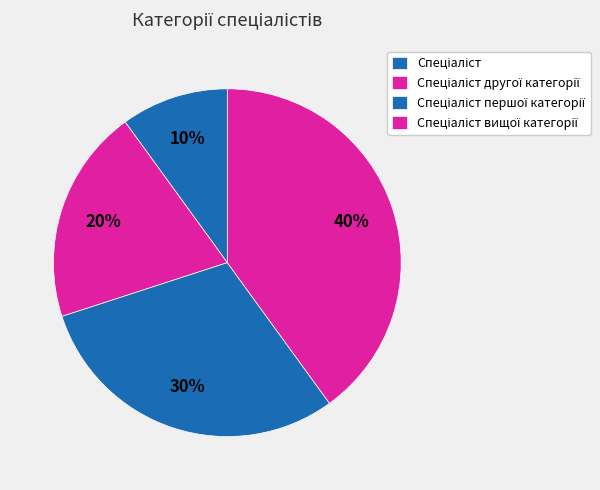

How many slices are in this pie chart?

4